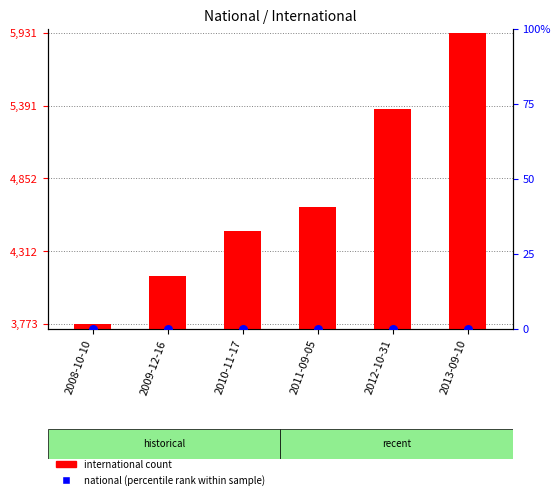

Which series contains the lowest Y value?

percentile rank within the sample